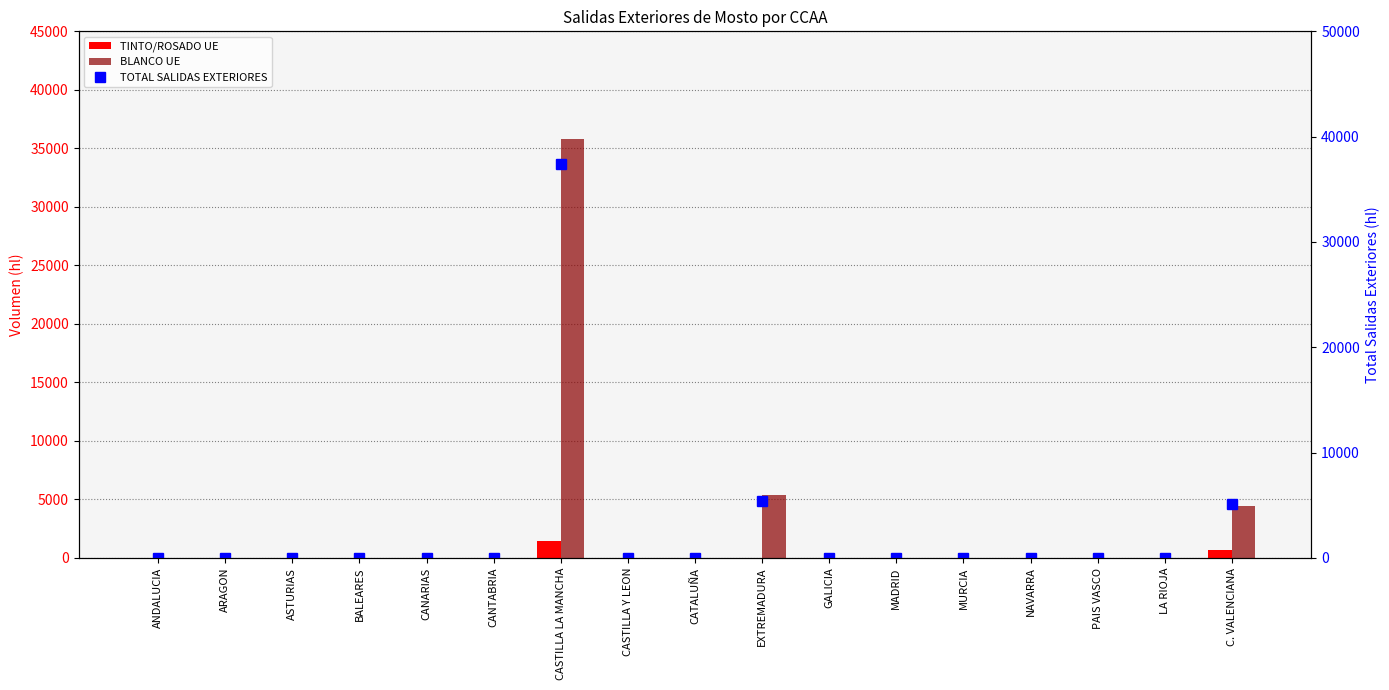

Between ARAGON and CATALUÑA, which series saw the biggest shift?

TINTO/ROSADO UE